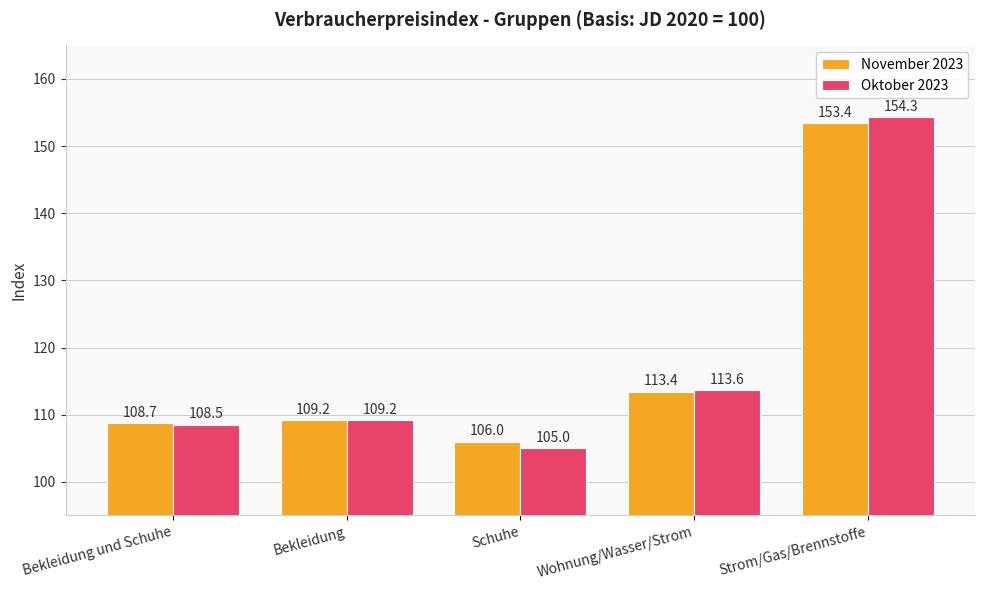

At which label does November 2023 reach its minimum?

Schuhe